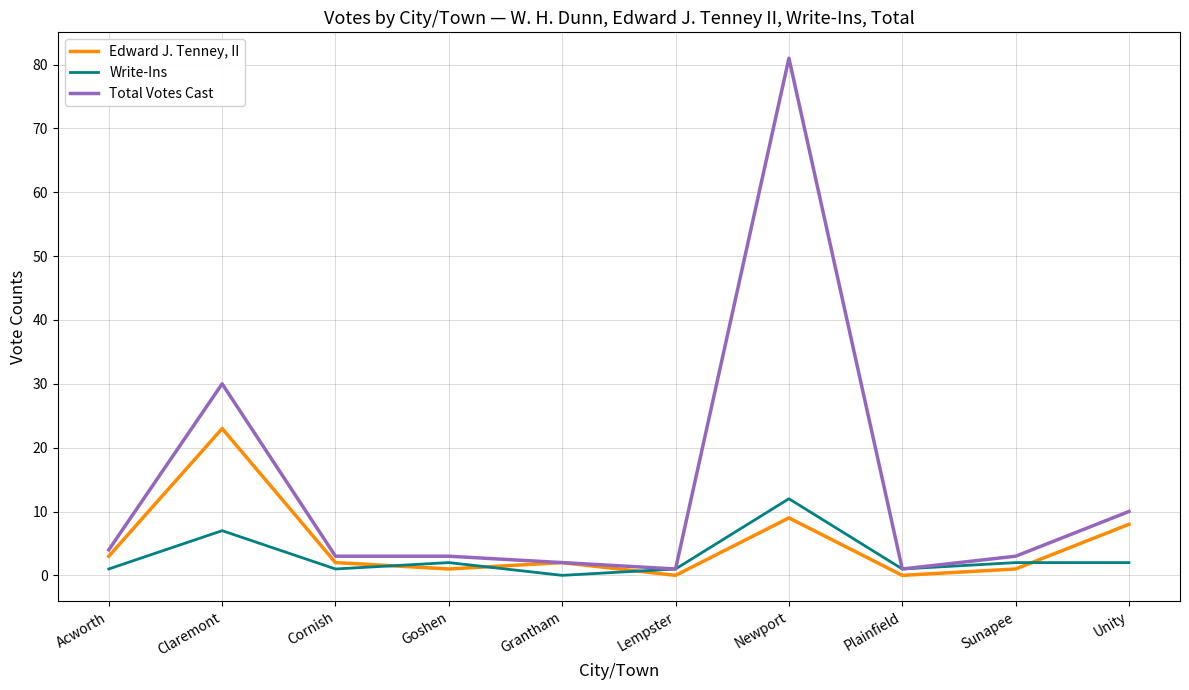

Which series has the largest range (max minus min)?

Total Votes Cast